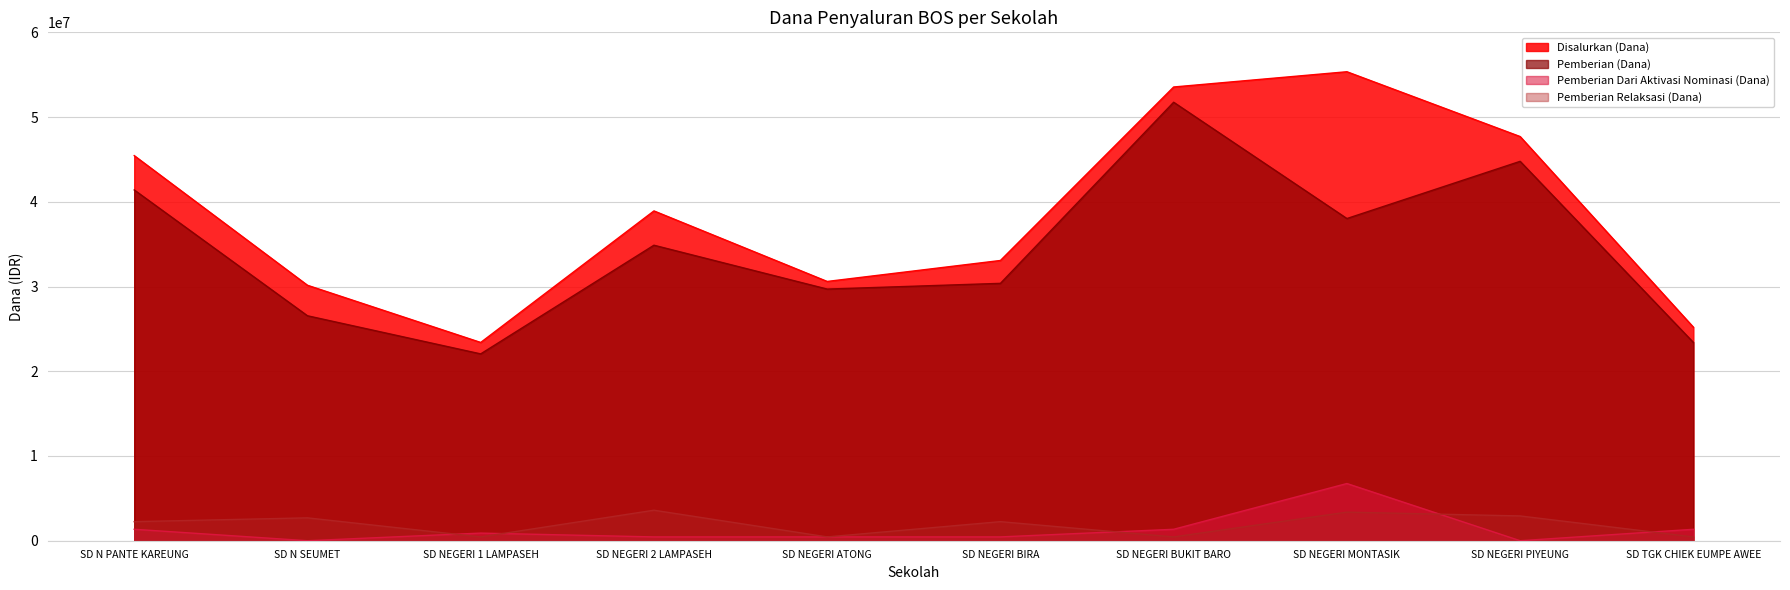

What is the difference between the highest and lowest values at SD NEGERI PIYEUNG?

47700000